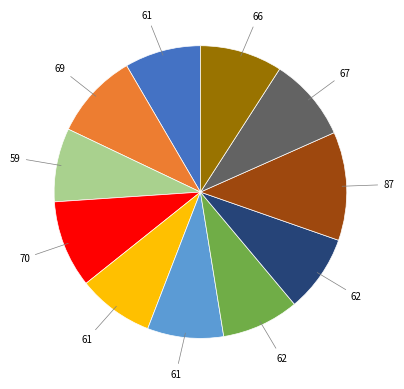

Does any single category account for the majority?

No